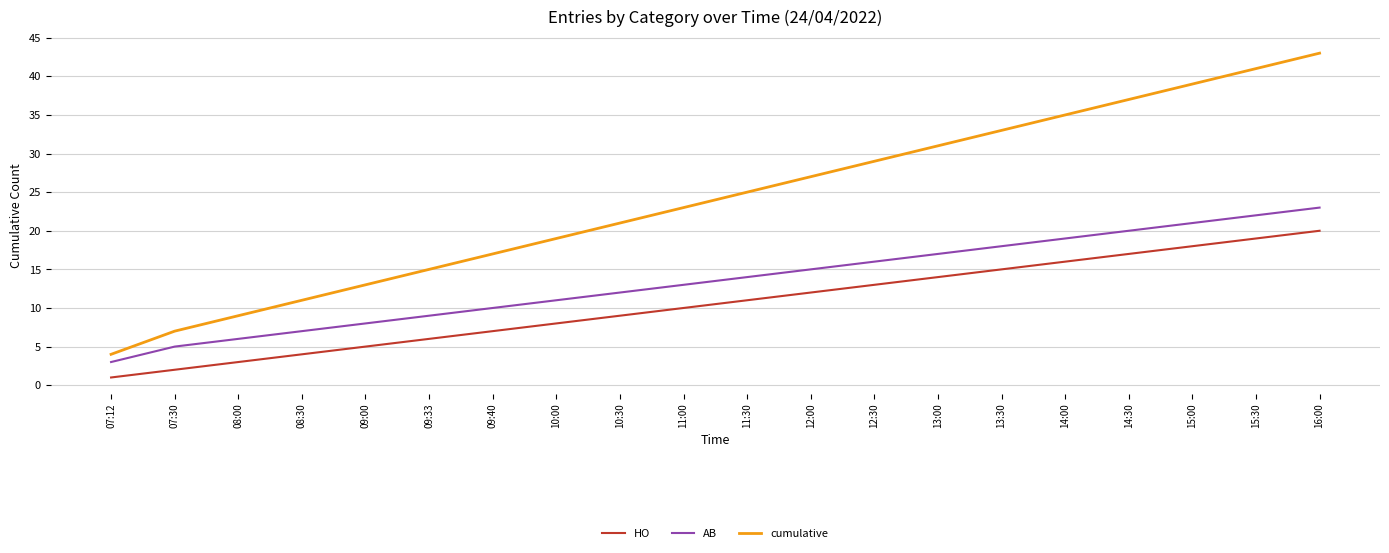

True or false: HO and AB intersect in this chart.

False